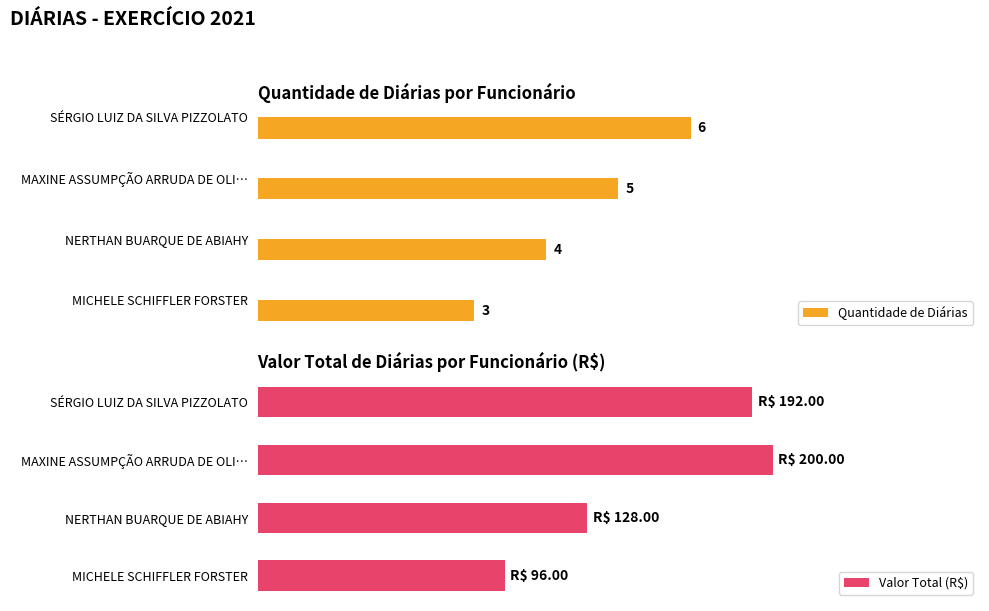

Where is Quantidade de Diárias nearest to the value 4?

NERTHAN BUARQUE DE ABIAHY